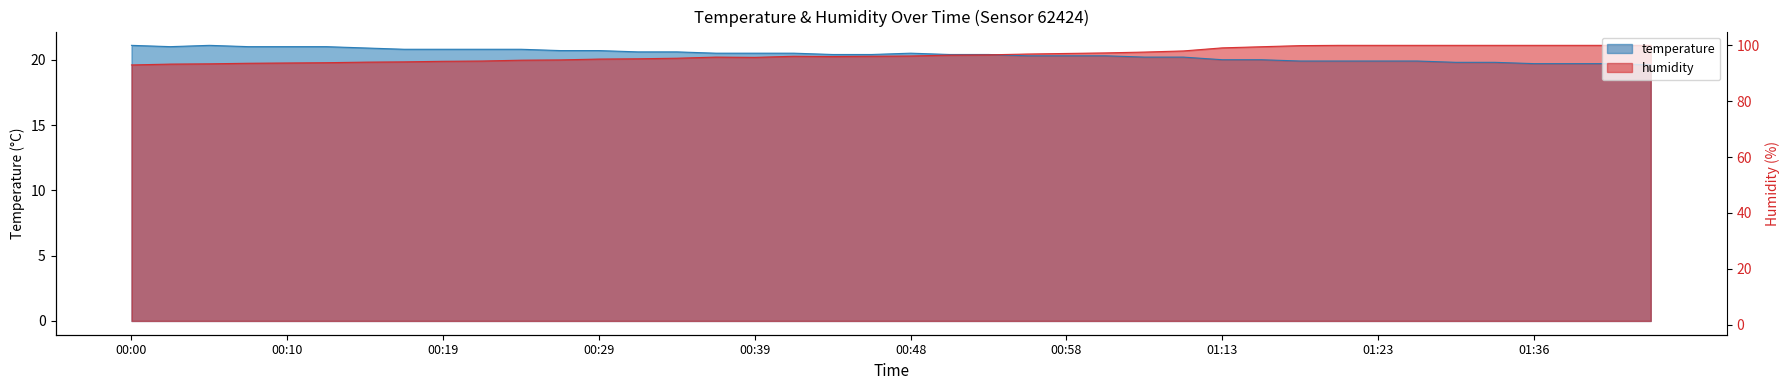

In humidity, how many points are higher than both neighbors (excluding endpoints)?

2